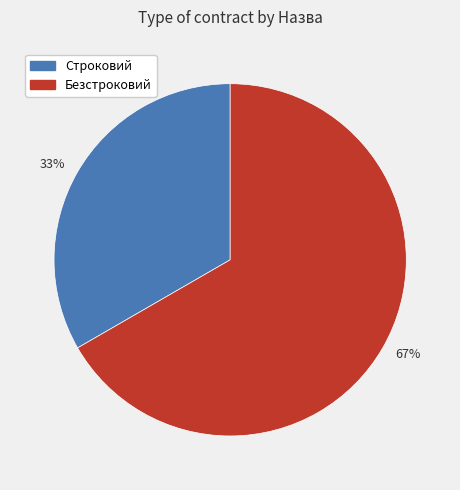

Between 67% and 33%, which is larger?

67%